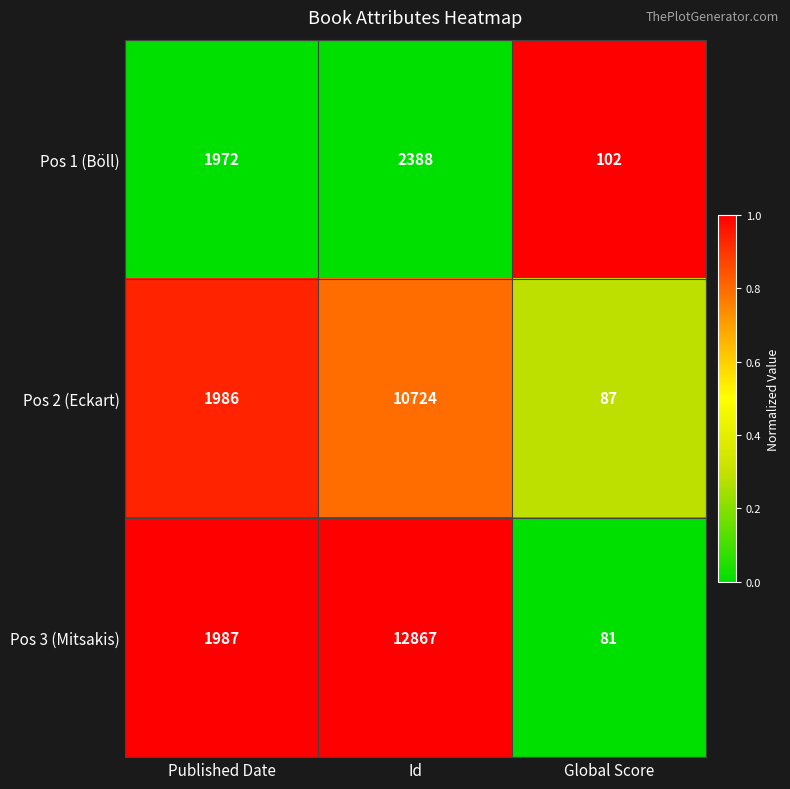

Reading right to left, transcribe all the data shown in this chart.

Pos 1 (Böll): 102	2388	1972
Pos 2 (Eckart): 87	10724	1986
Pos 3 (Mitsakis): 81	12867	1987